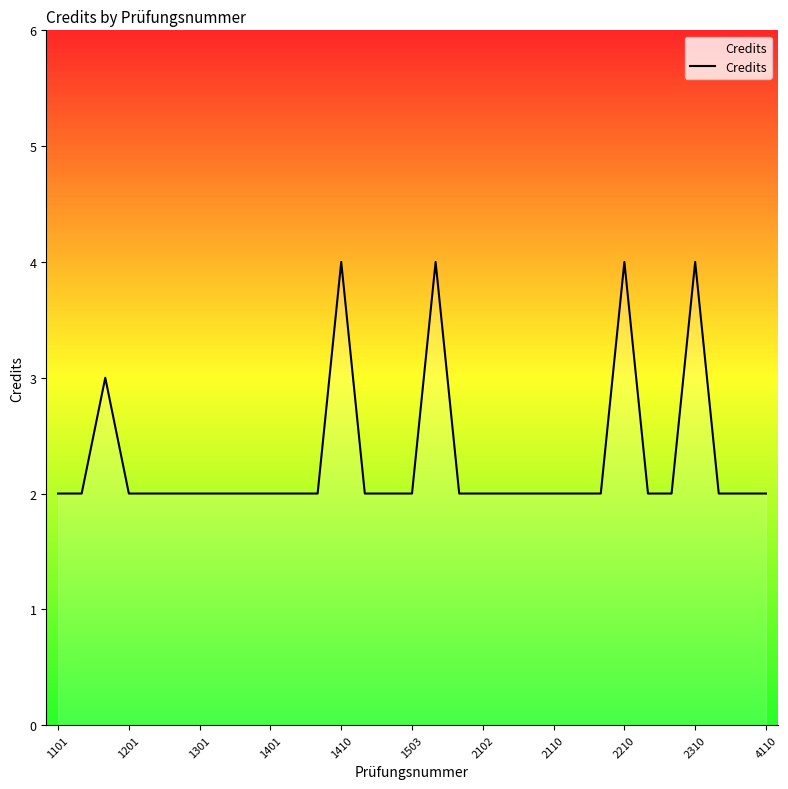

How many points are higher than both their immediate neighbors (excluding endpoints)?

5